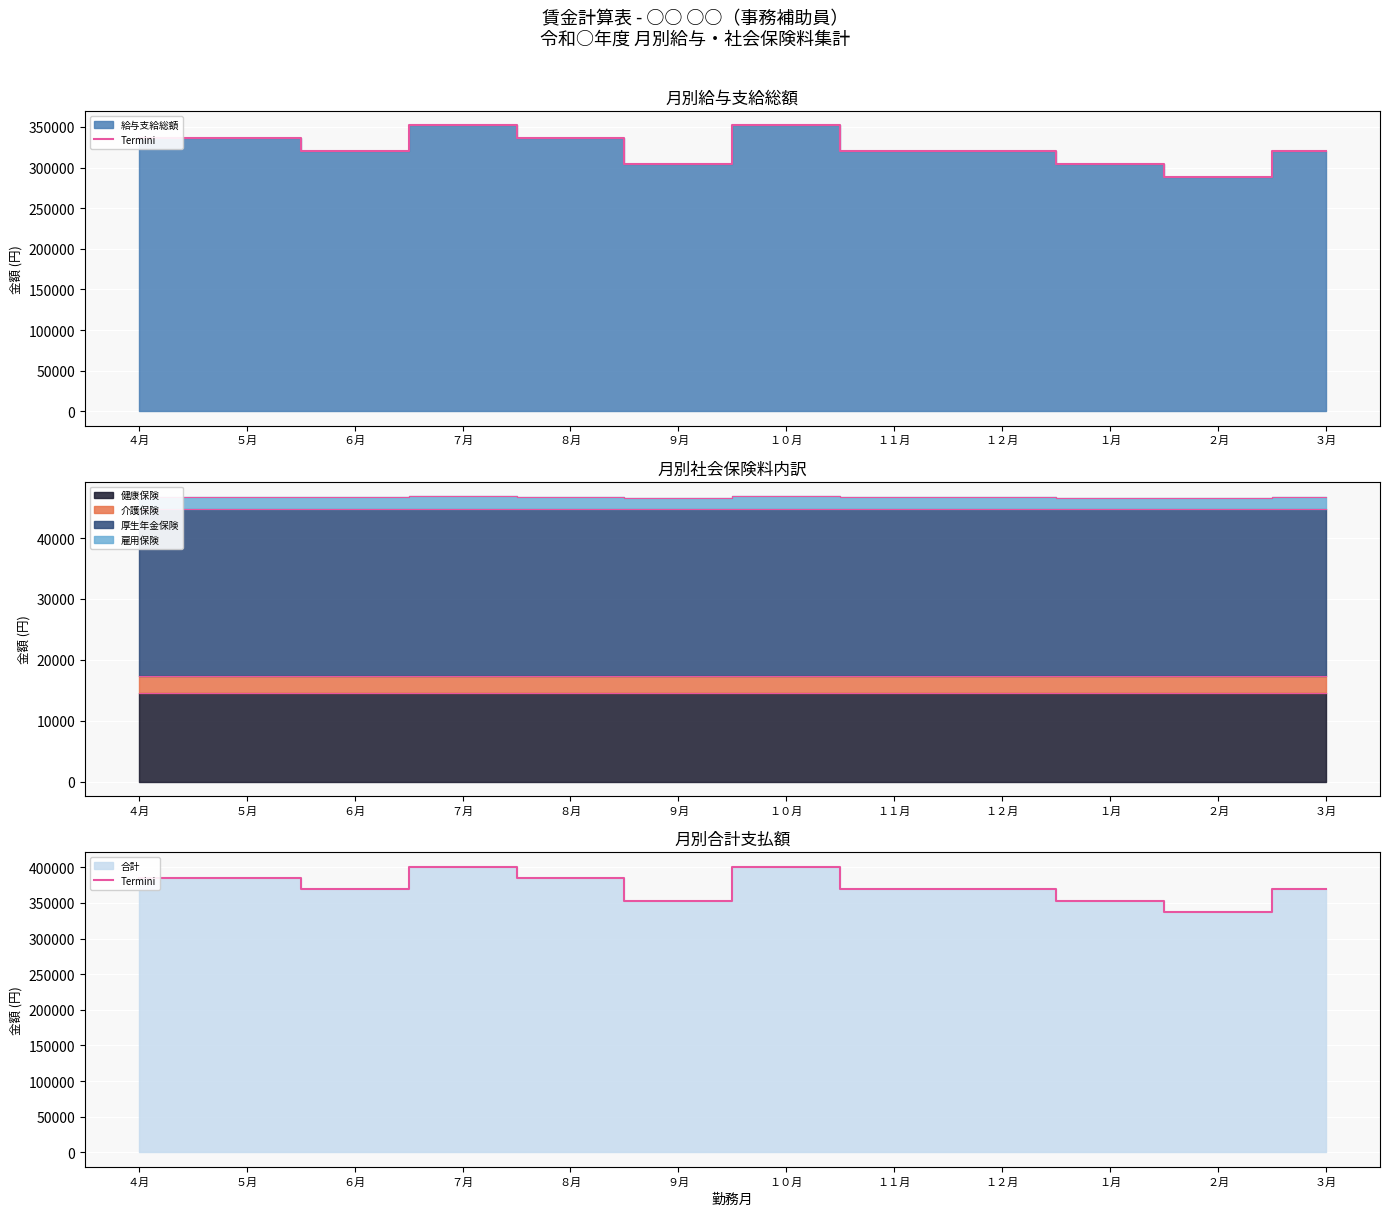

How many data points does each series have?

12